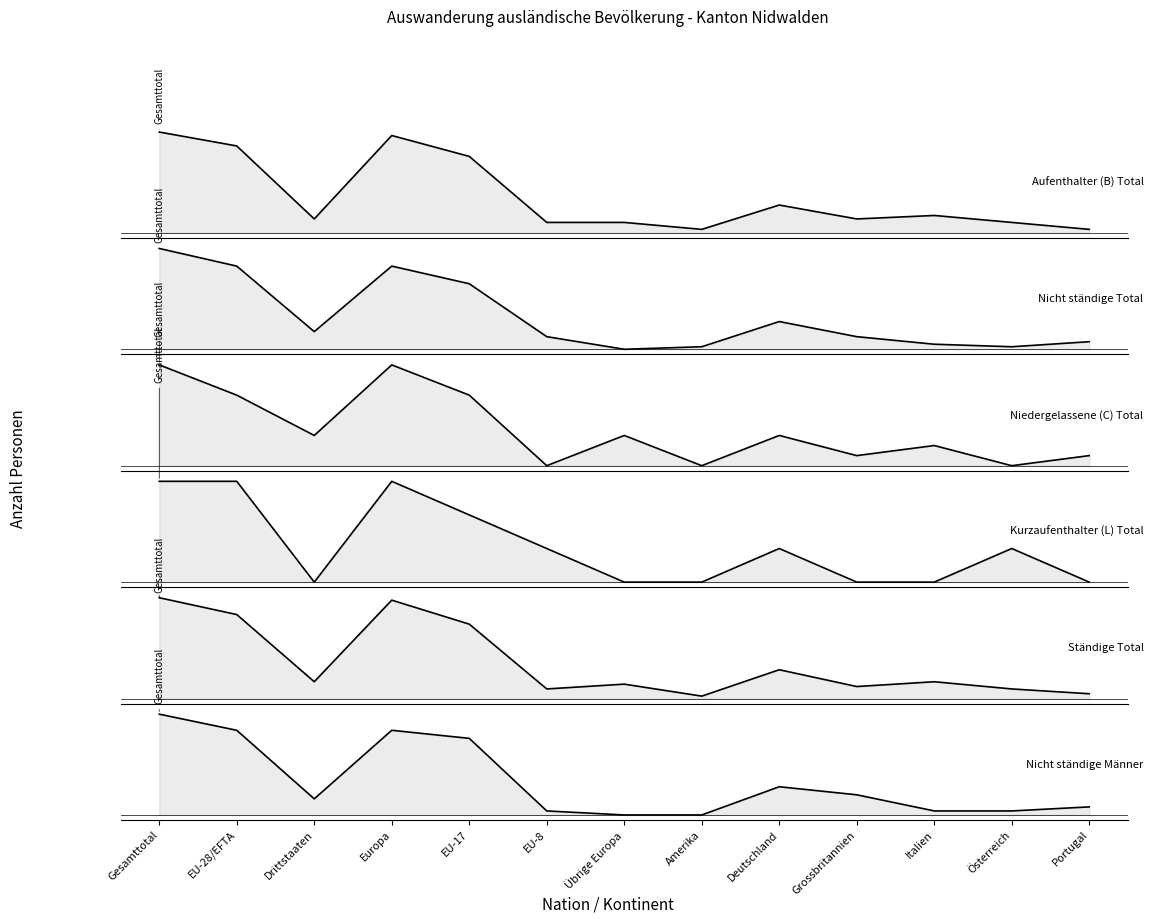

List the labels in order of Nicht ständige Total value, smallest first.

Übrige Europa, Amerika, Österreich, Italien, Portugal, EU-8, Grossbritannien, Drittstaaten, Deutschland, EU-17, EU-28/EFTA, Europa, Gesamttotal